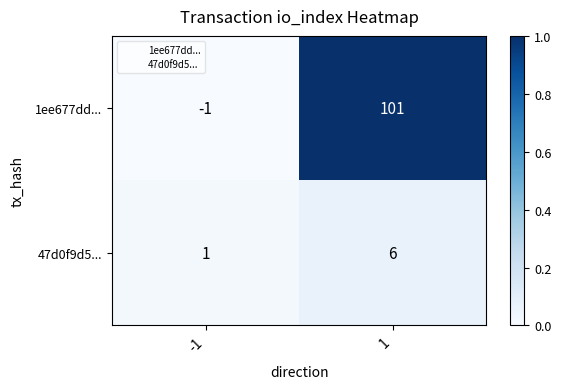

What is the greatest value displayed?

101